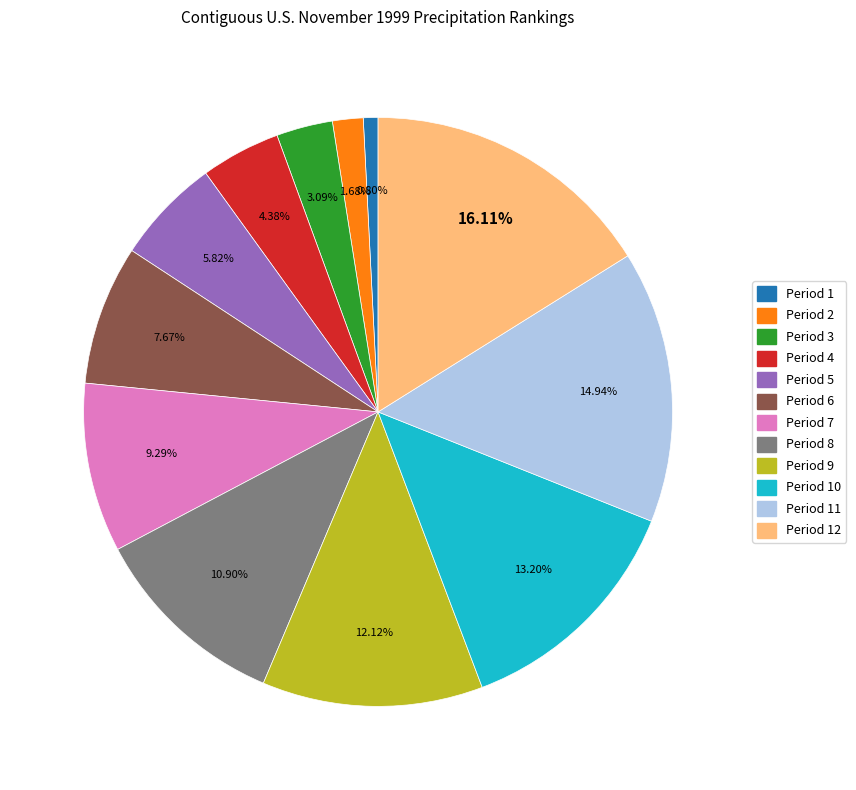

Is there any slice that represents more than half of the pie?

No